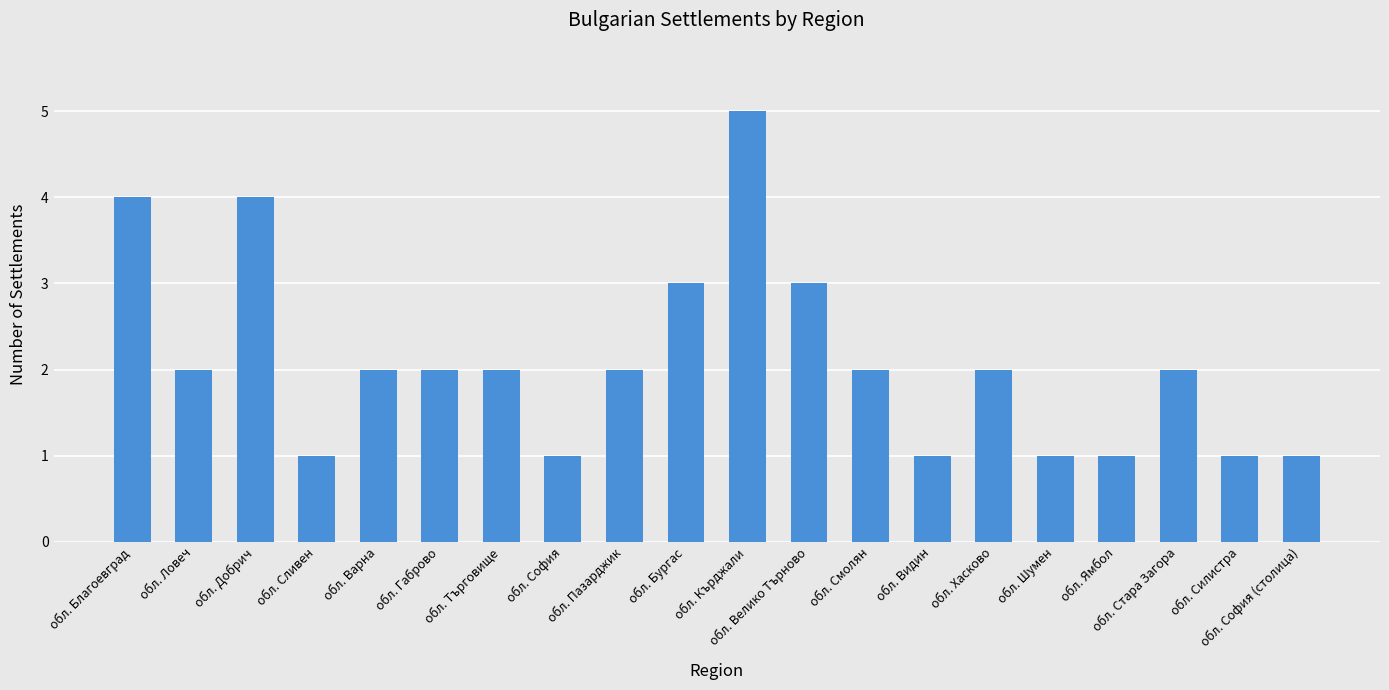

What is the label of the 18th bar from the right?

обл. Добрич